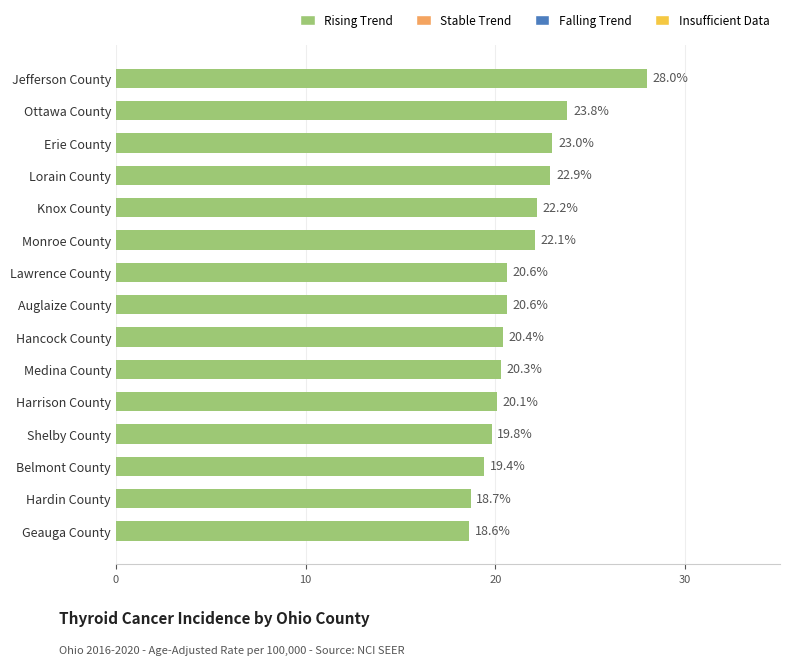

What is the average value?

21.4